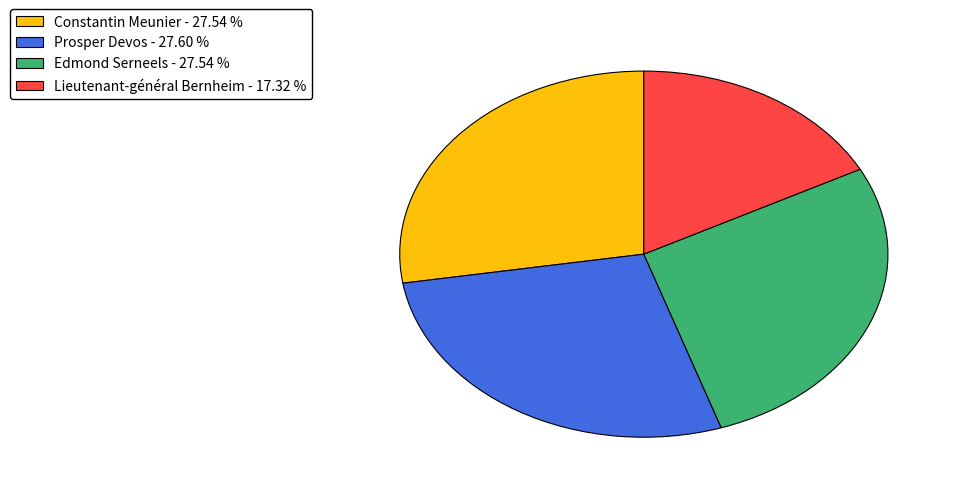

Is the sum of Prosper Devos - 27.60 % and Lieutenant-général Bernheim - 17.32 % greater than half?

No